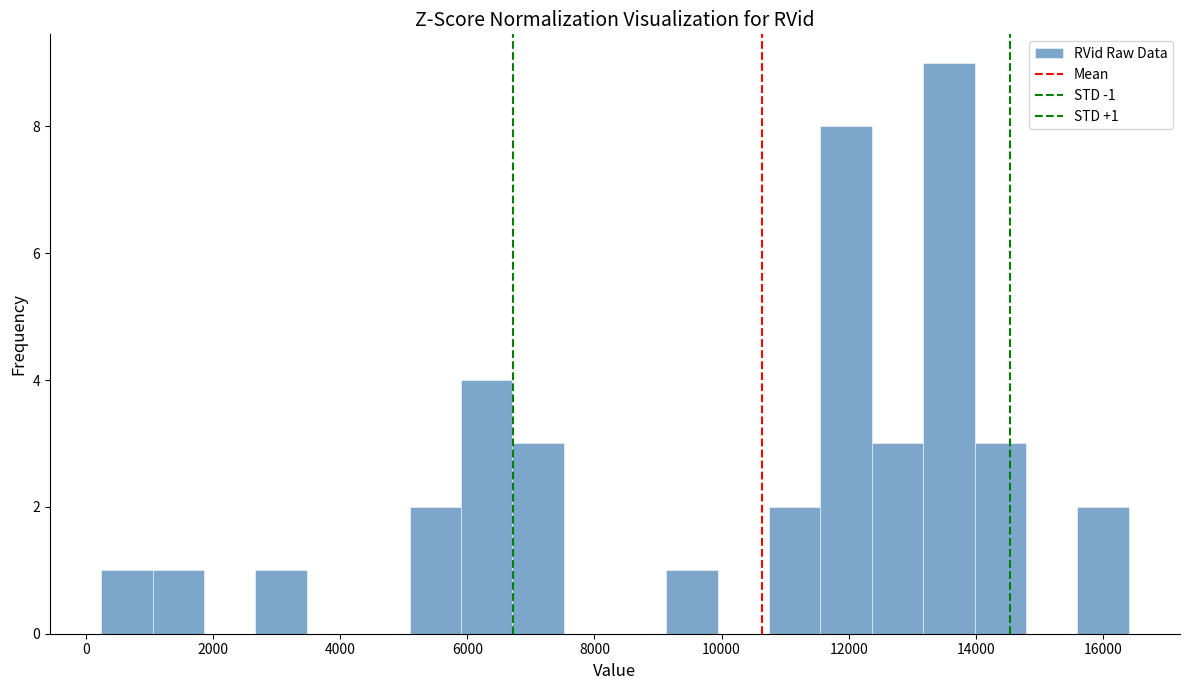

Which range on the x-axis has the tallest bar?

13200 to 14000